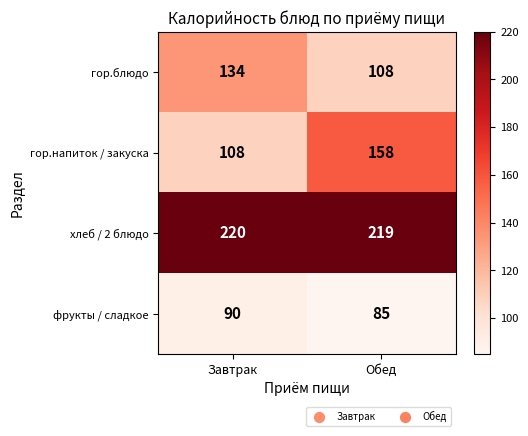

What is the difference between the maximum and minimum values in the гор.напиток / закуска series?

50